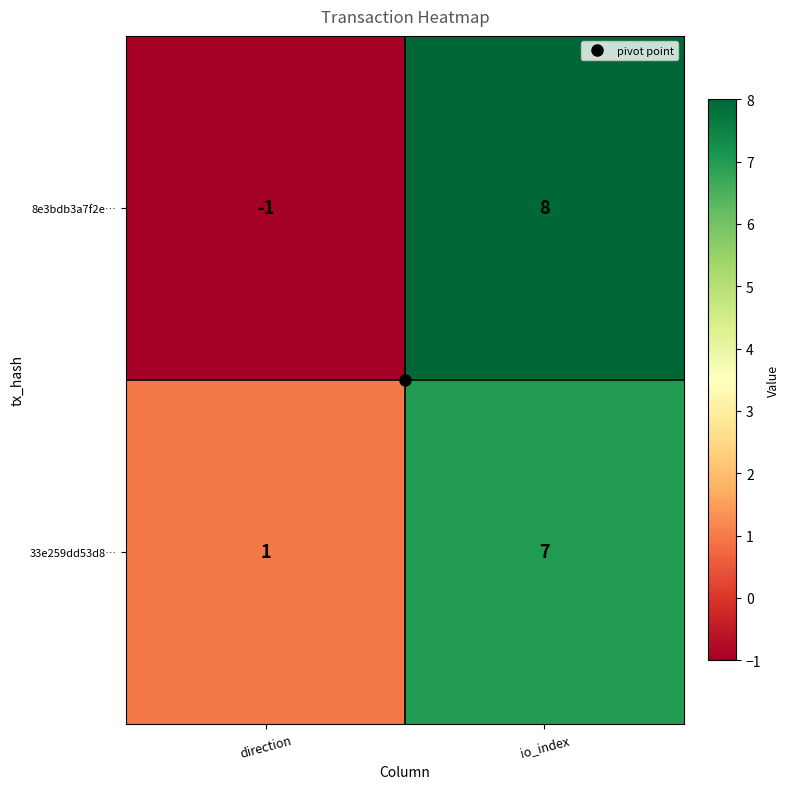

Which series has the largest total across all categories?

33e259dd53d8…